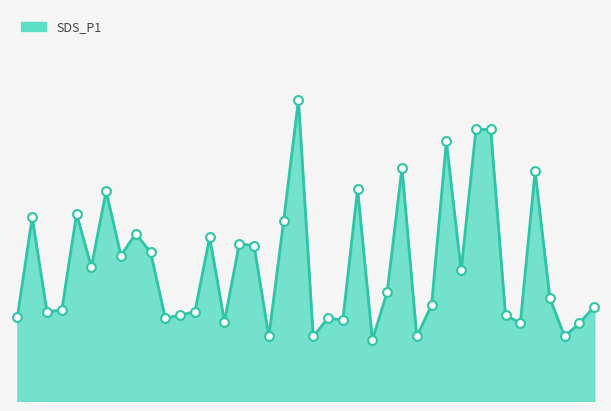

Does the chart have visible grid lines?

No